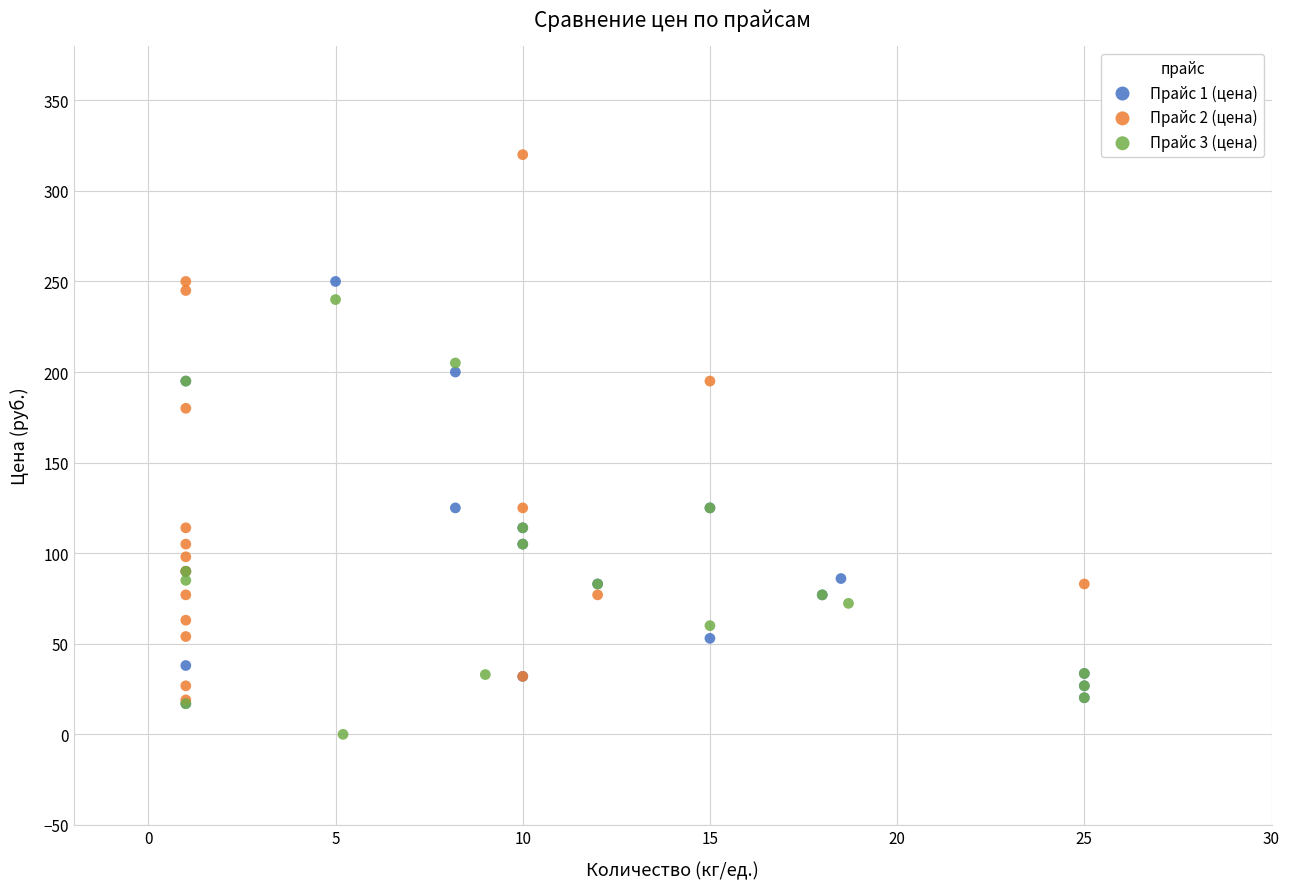

What are all the series names shown in the legend?

Прайс 1 (цена), Прайс 2 (цена), Прайс 3 (цена)